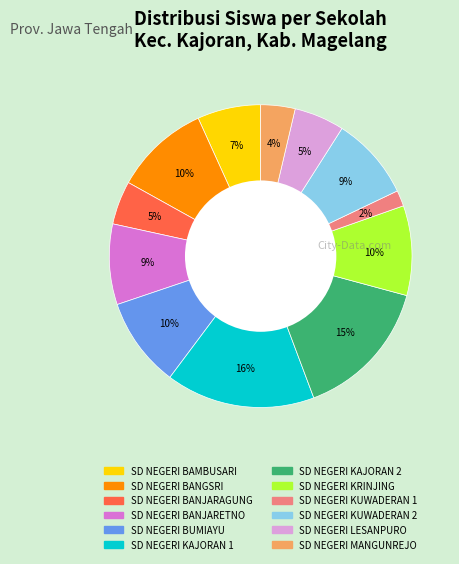

How many segments does this pie chart have?

12